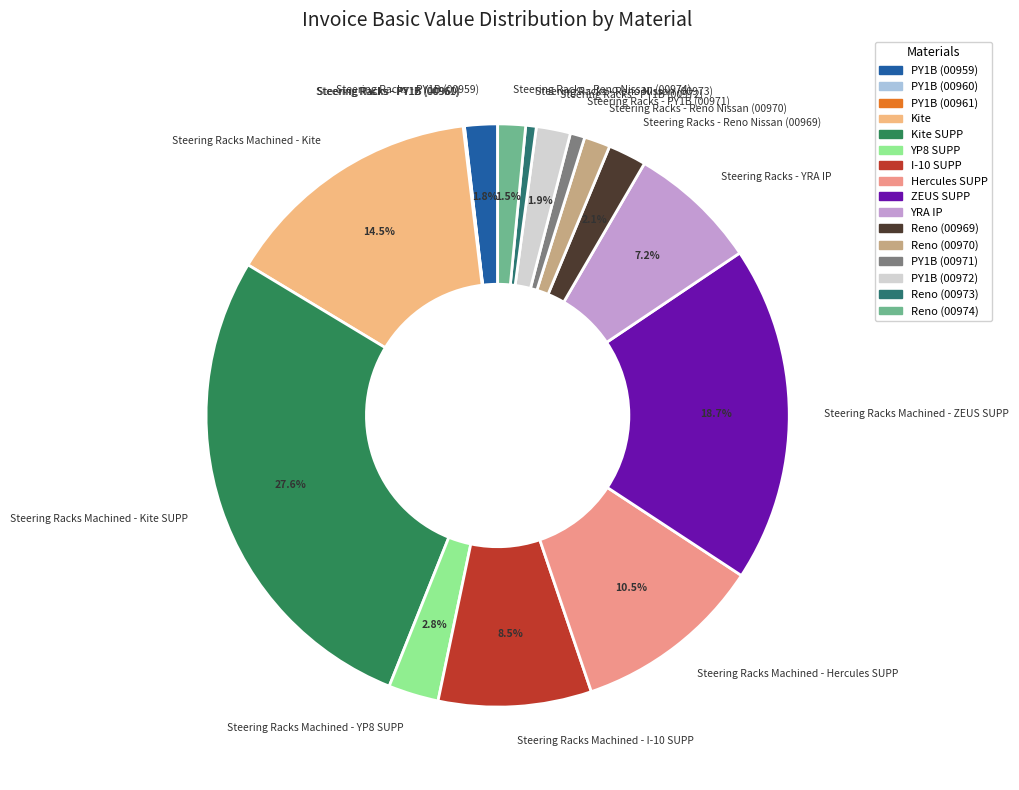

What percentage do Steering Racks - PY1B (00959) and Steering Racks Machined - I-10 SUPP together represent?

10.3%